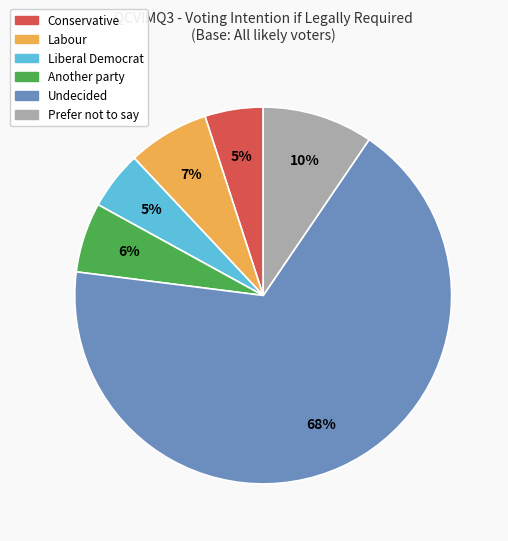

Which slice is the largest?

Undecided